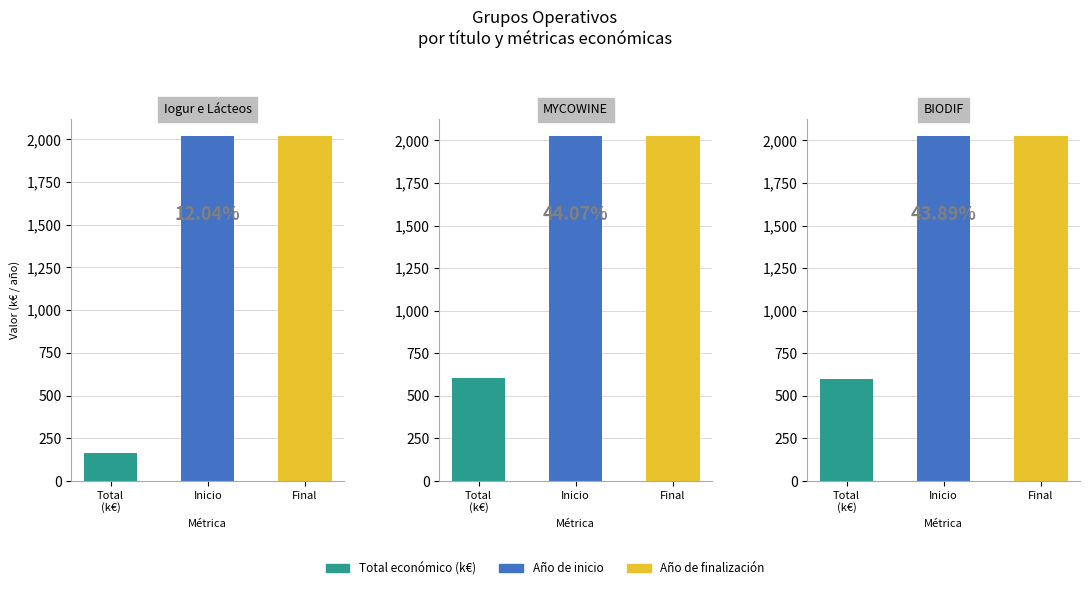

Is the value of Año de inicio at Inicio greater than the value of Total económico at Inicio?

Yes